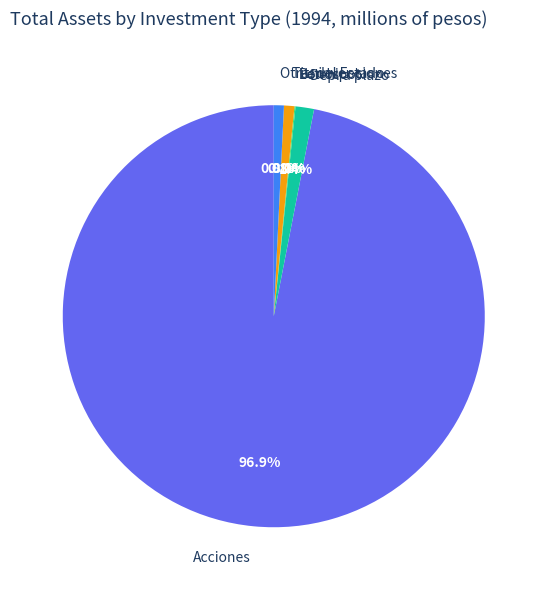

What is the largest slice in the pie chart?

Acciones